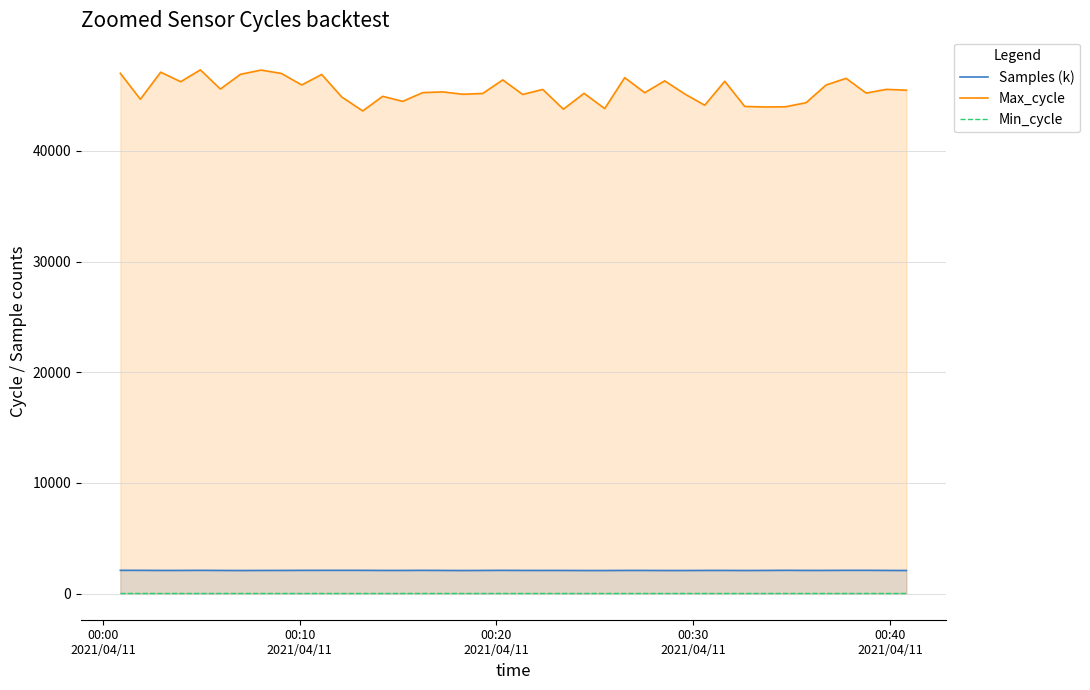

True or false: Min_cycle and Max_cycle cross at least once.

False